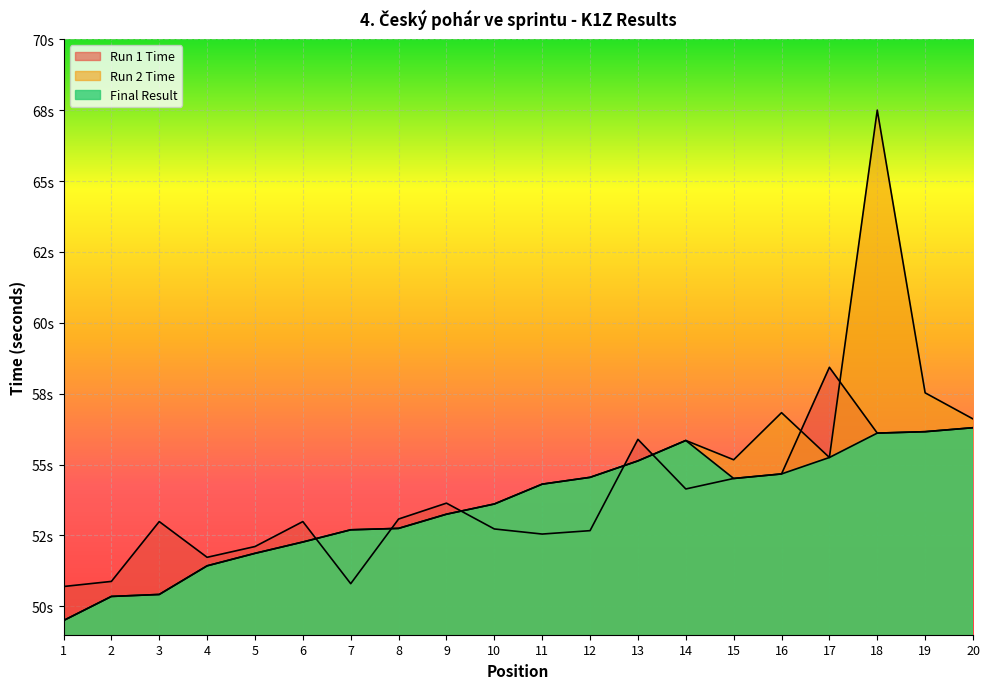

Does the chart display data point markers on the line(s)?

No